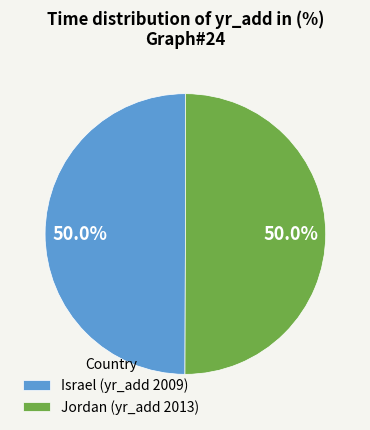

To the nearest percent, what is the combined percentage of Jordan and Israel?

100%